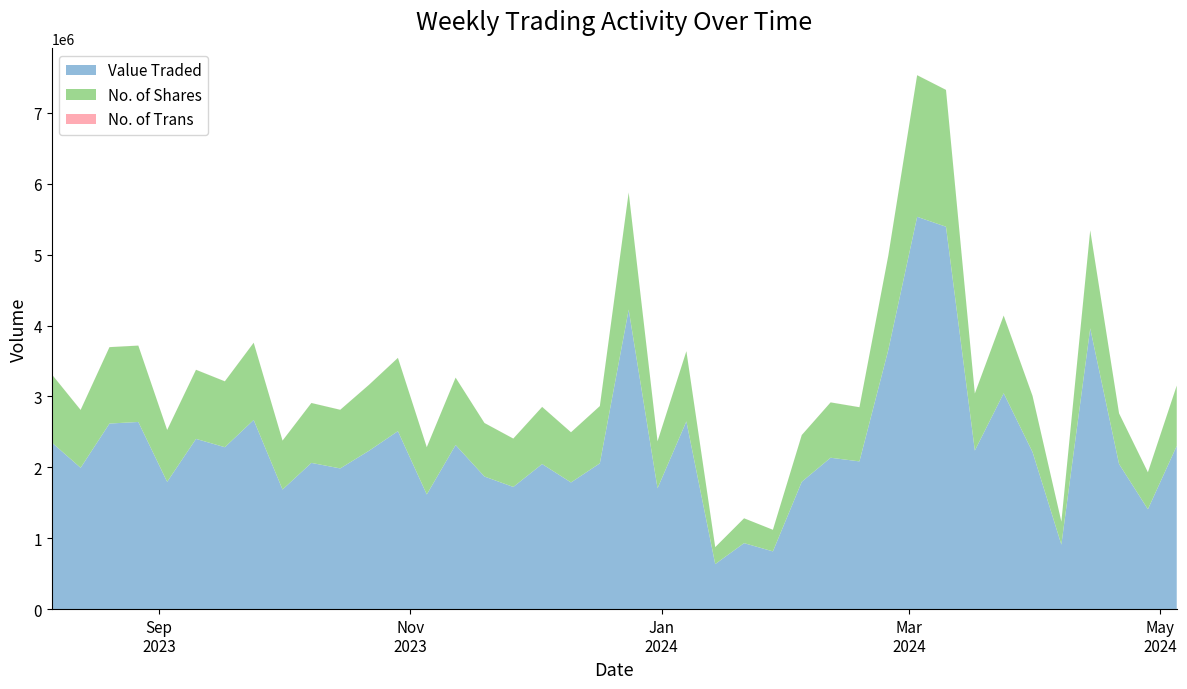

What is the lowest value of the Value Traded series?

635437